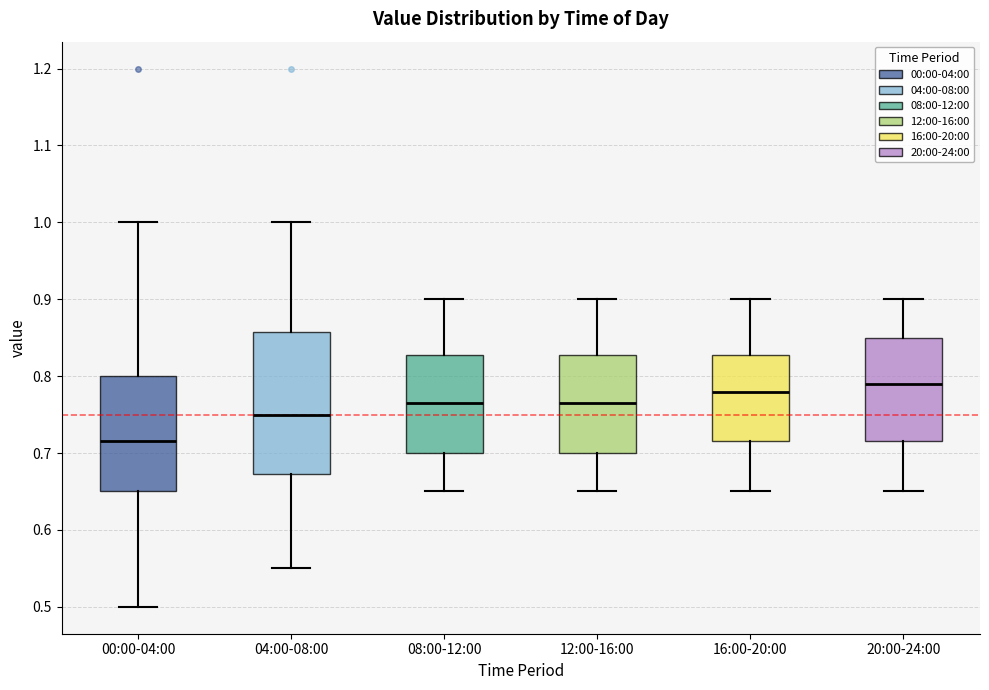

Which box has the lowest median line?

00:00-04:00